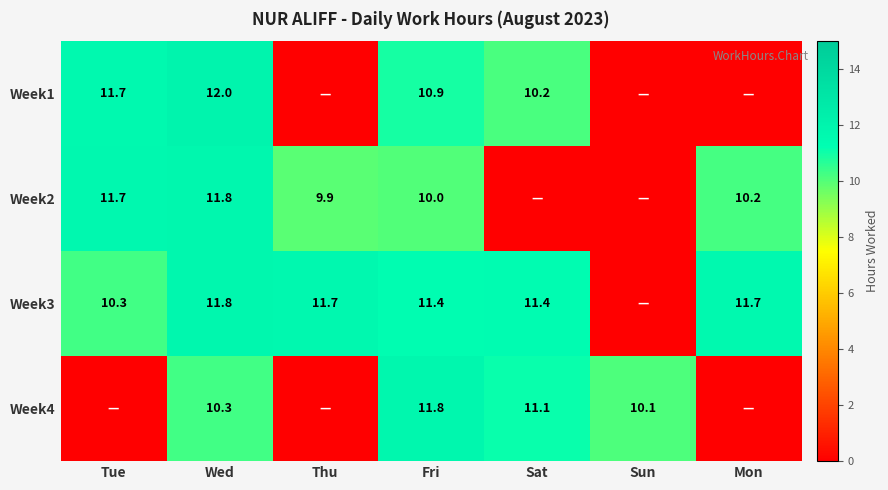

How many data points does each series have?

7